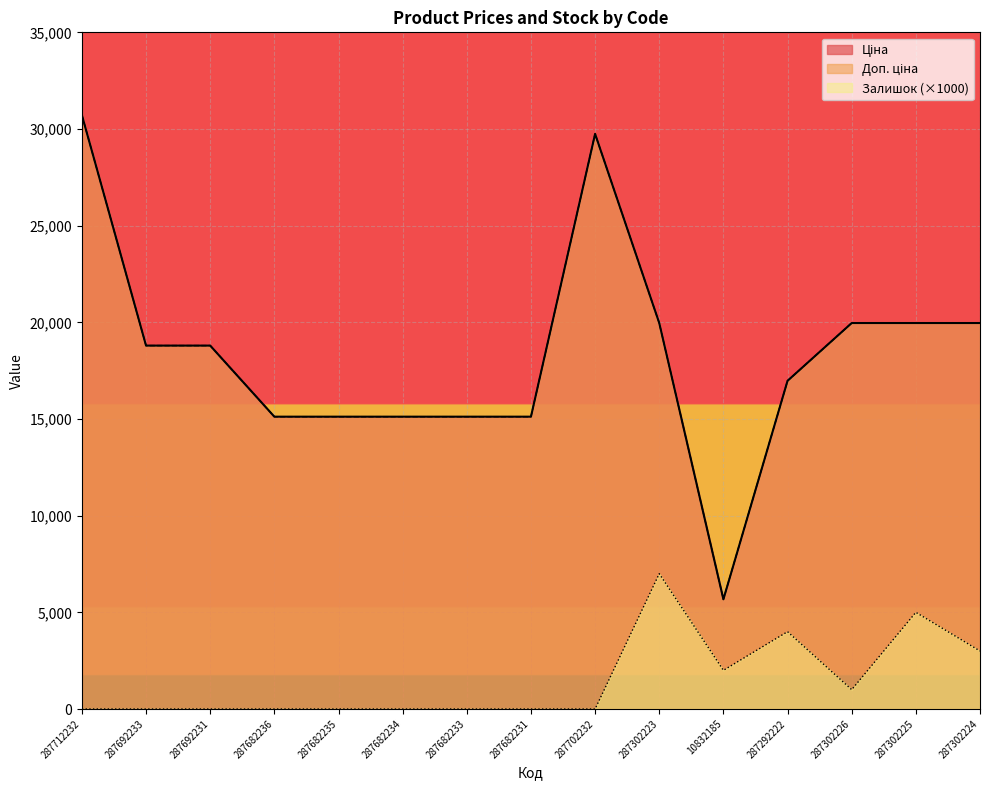

What is the difference between the second highest and second lowest values in the Залишок series?

5000.0